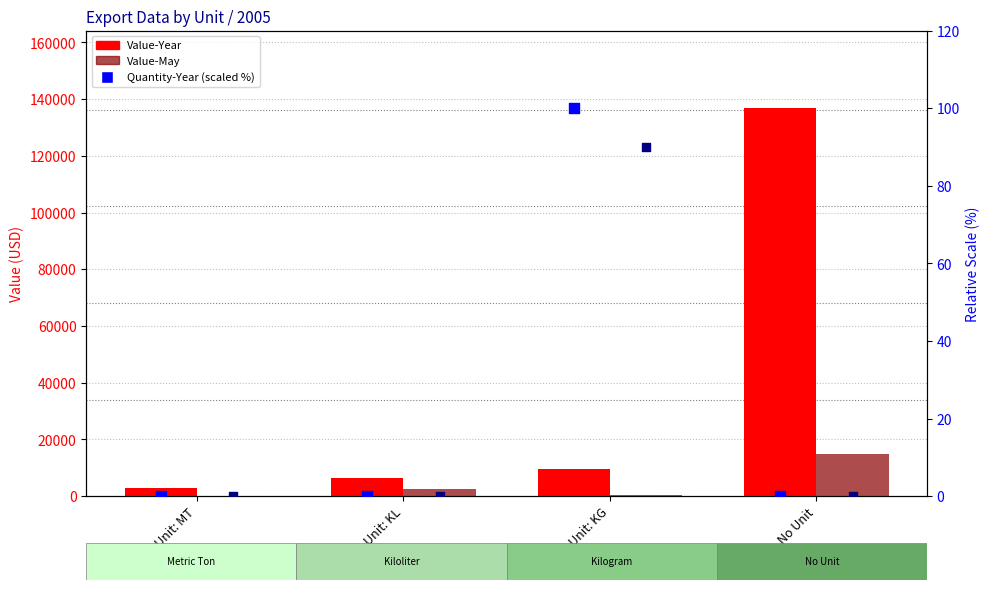

At how many categories does at least one series exceed 114631?

1